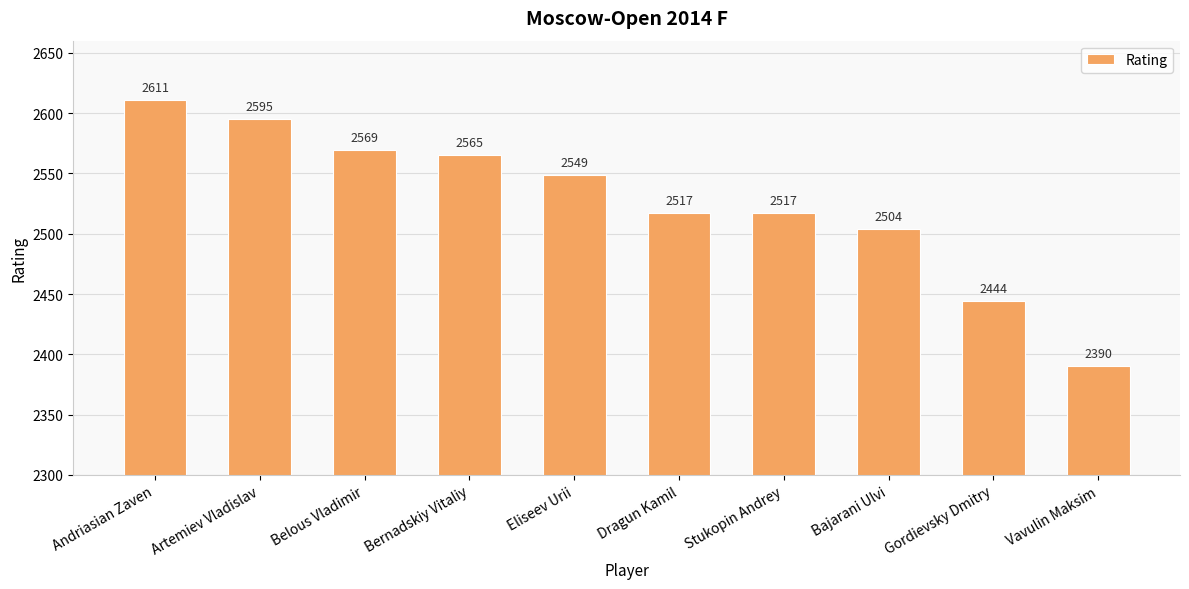

What is the label of the 8th bar from the left?

Bajarani Ulvi